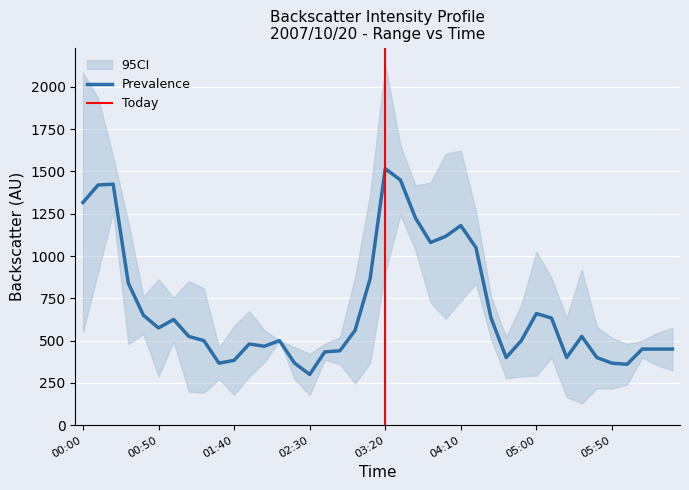

What is the highest value of the Prevalence series?

1516.7